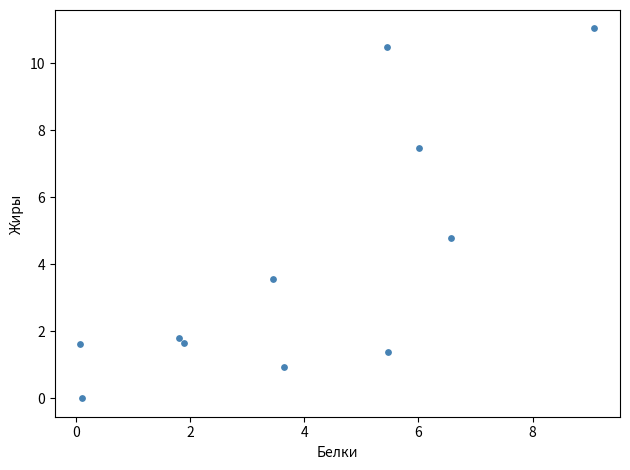

What is the range of Y values (max minus min)?

11.0